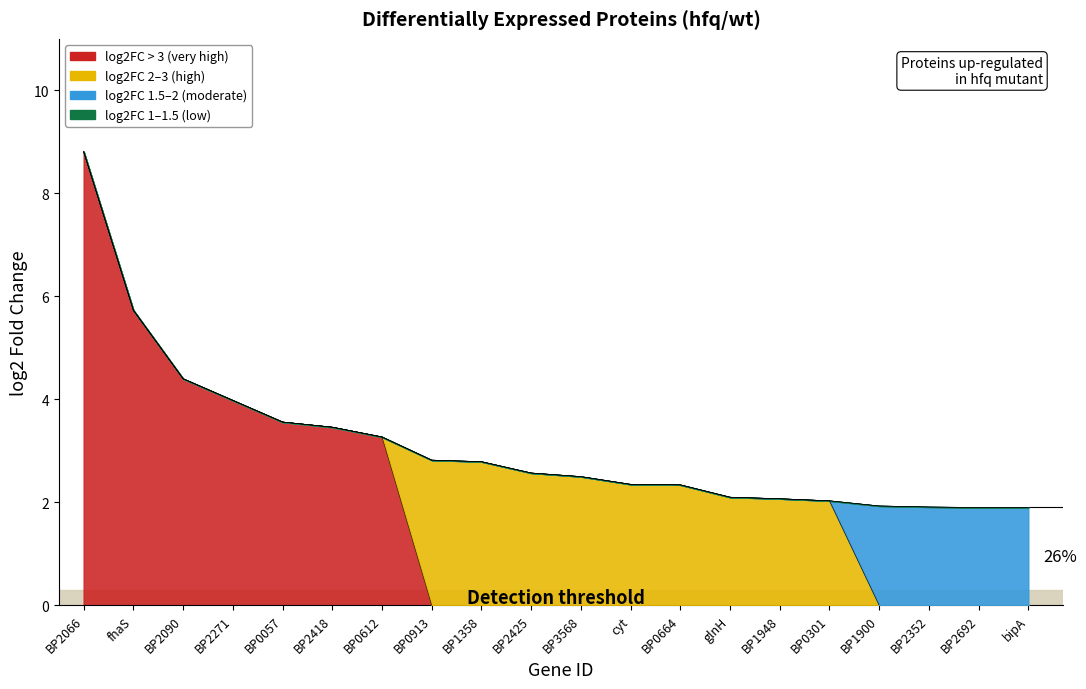

At which label does log2FC > 3 (very high) reach its minimum?

BP0913